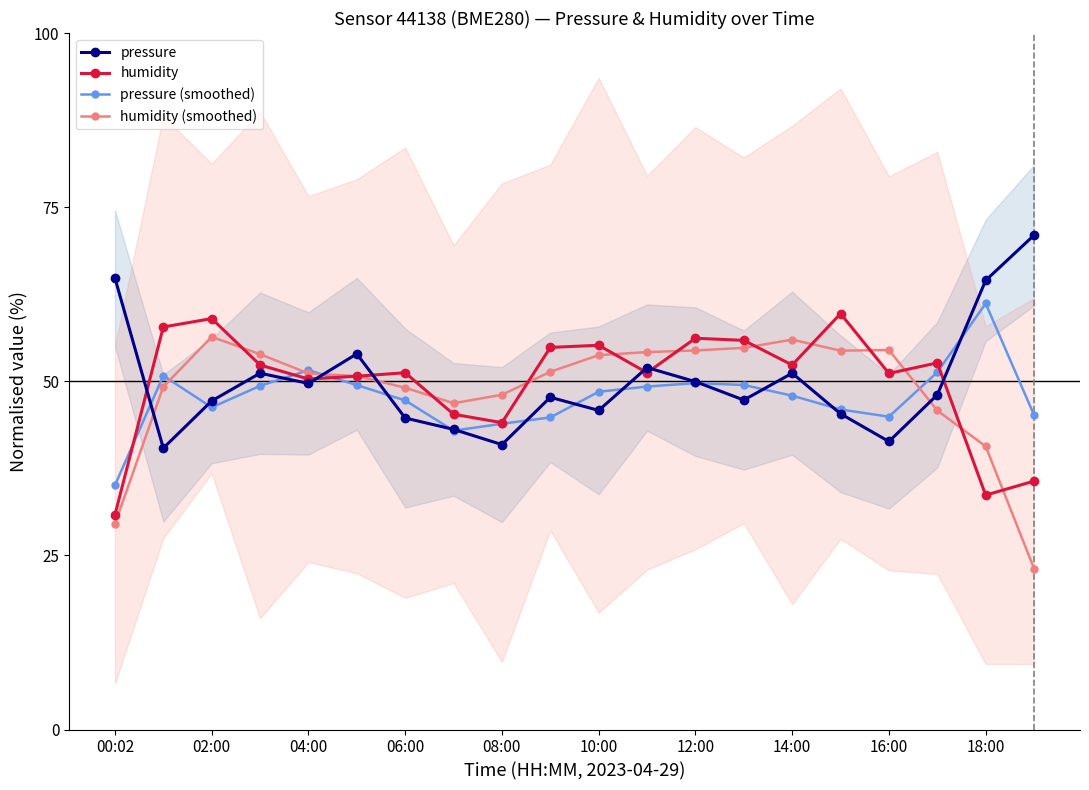

Which series has the widest spread of values?

humidity (smoothed)